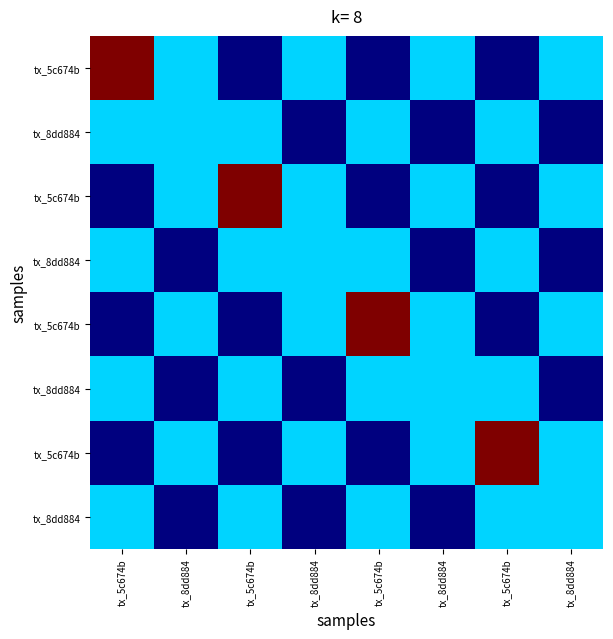

At which category is the sum across all series the highest?

tx_5c674b